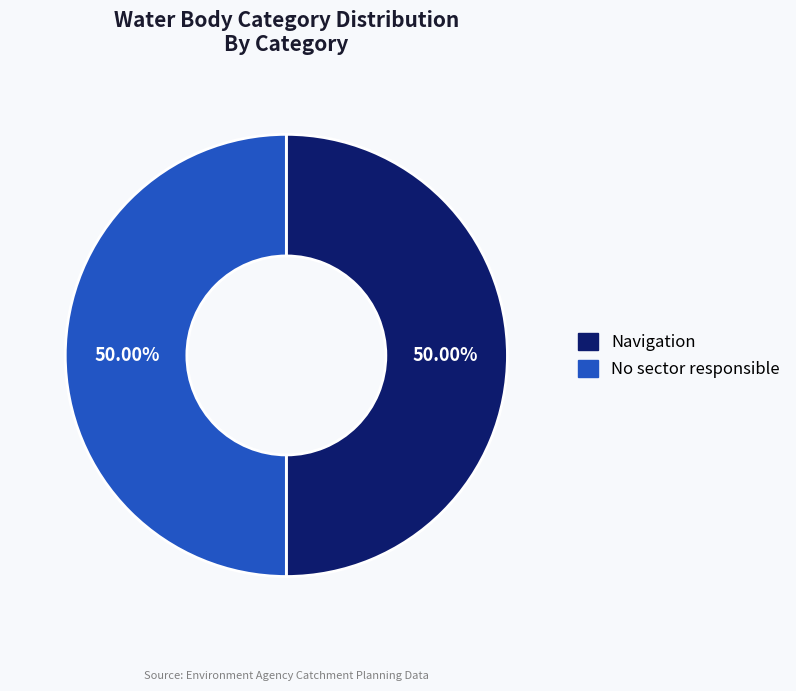

What is the ratio of the value at Navigation to the value at No sector responsible?

1.0